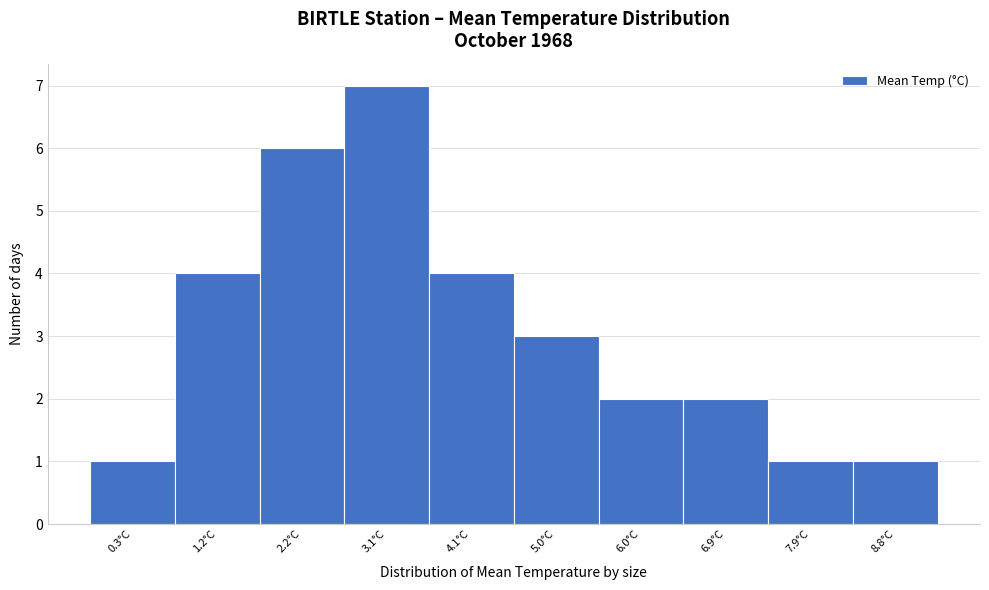

Reading right to left, list all the values displayed in this chart.

1	1	2	2	3	4	7	6	4	1